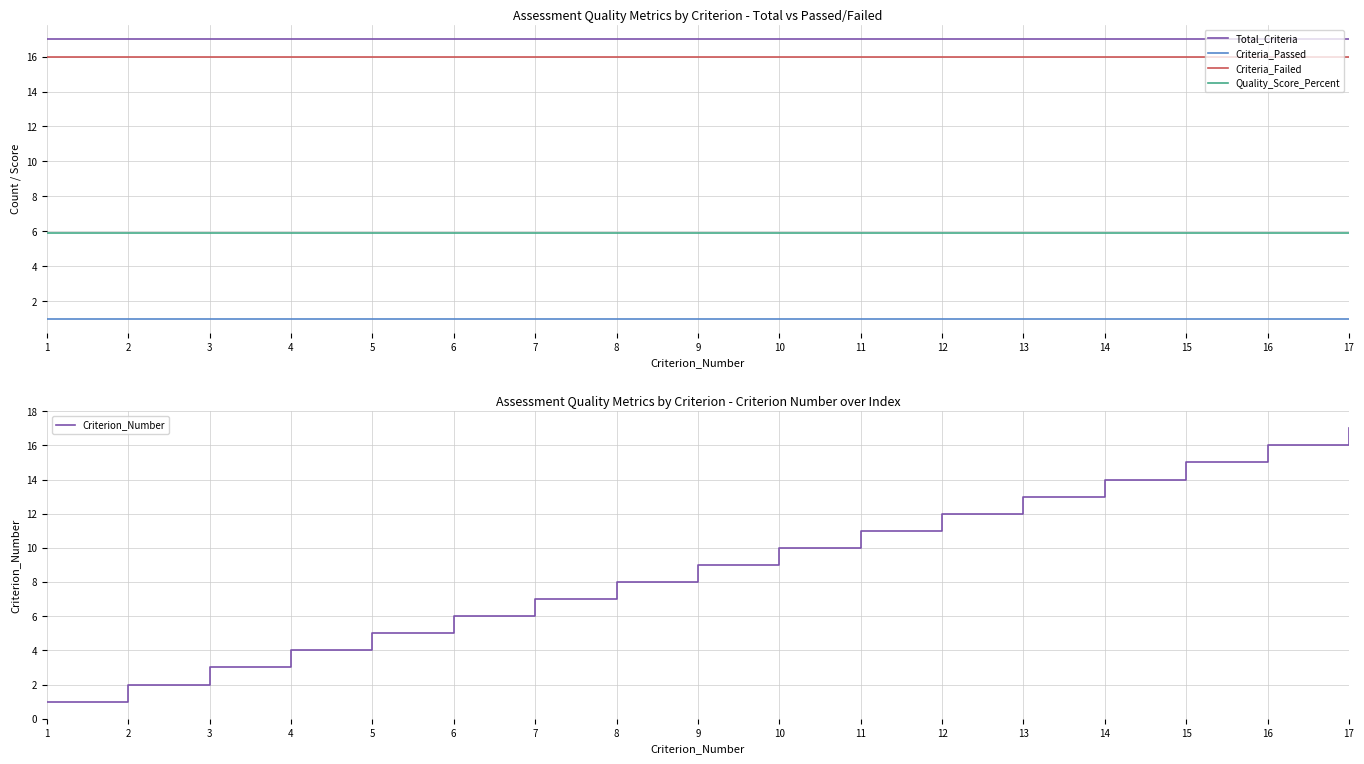

The value of Criterion_Number at 11 is 6.0. True or false?

False